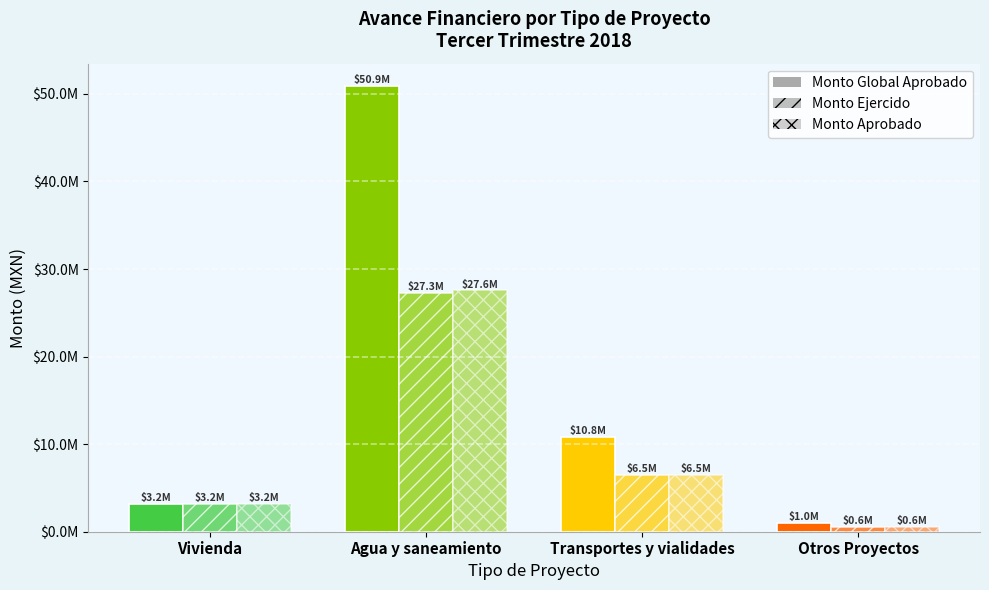

The value of Monto Ejercido at Transportes y vialidades is 2482526.3. True or false?

False